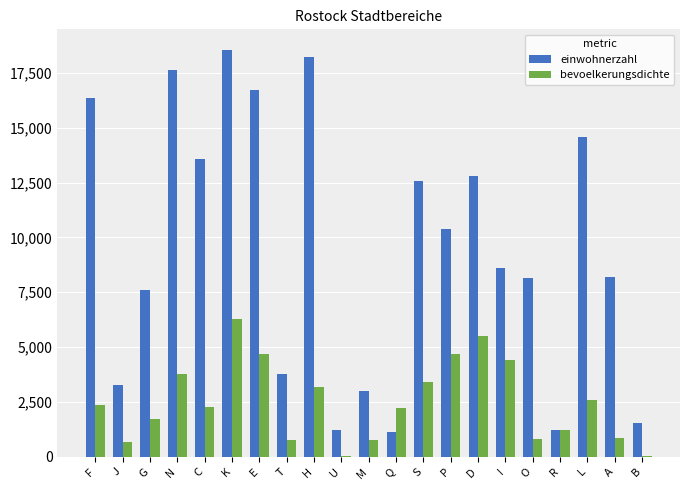

Where is einwohnerzahl nearest to the value 9846?

P